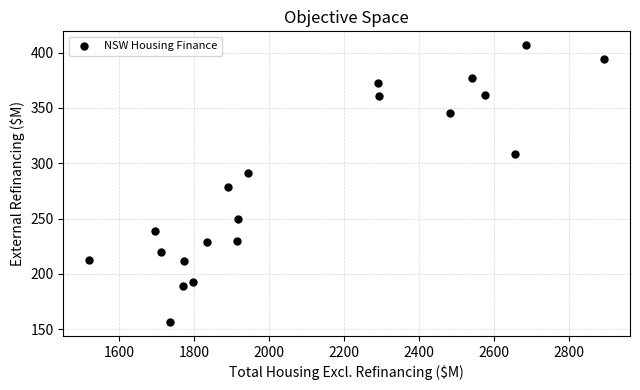

What is the range of X values (max minus min)?

1374.6